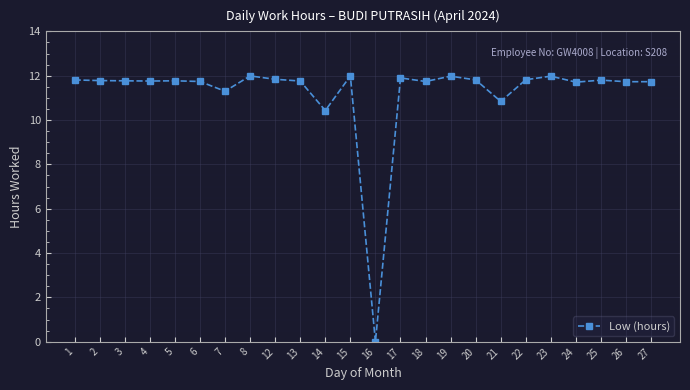

How many lines are shown in the chart?

1